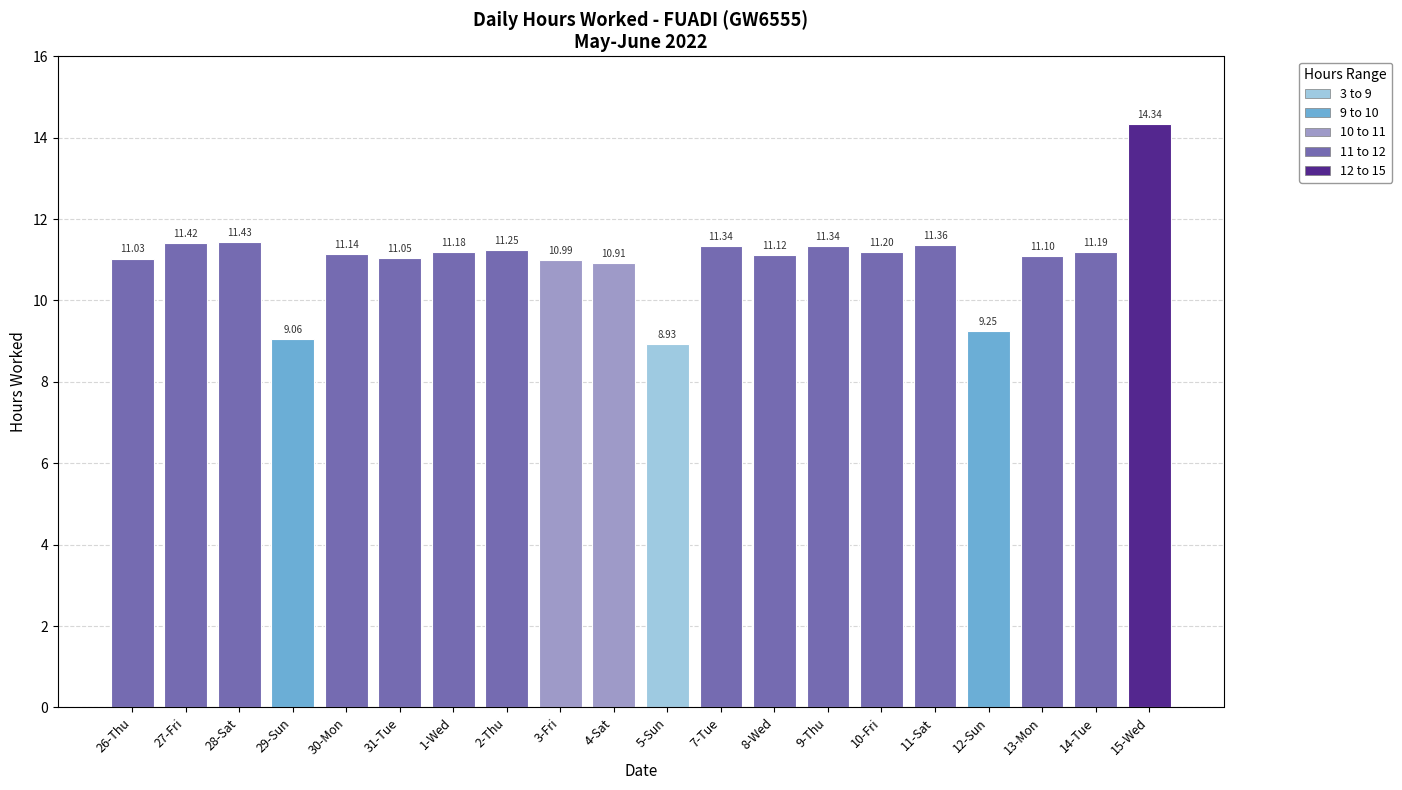

Does the chart contain stacked bars?

No